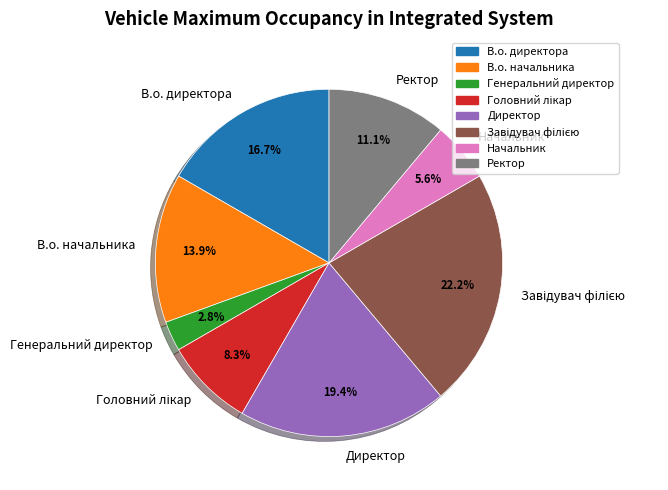

To the nearest percent, what portion does В.о. директора represent?

17%